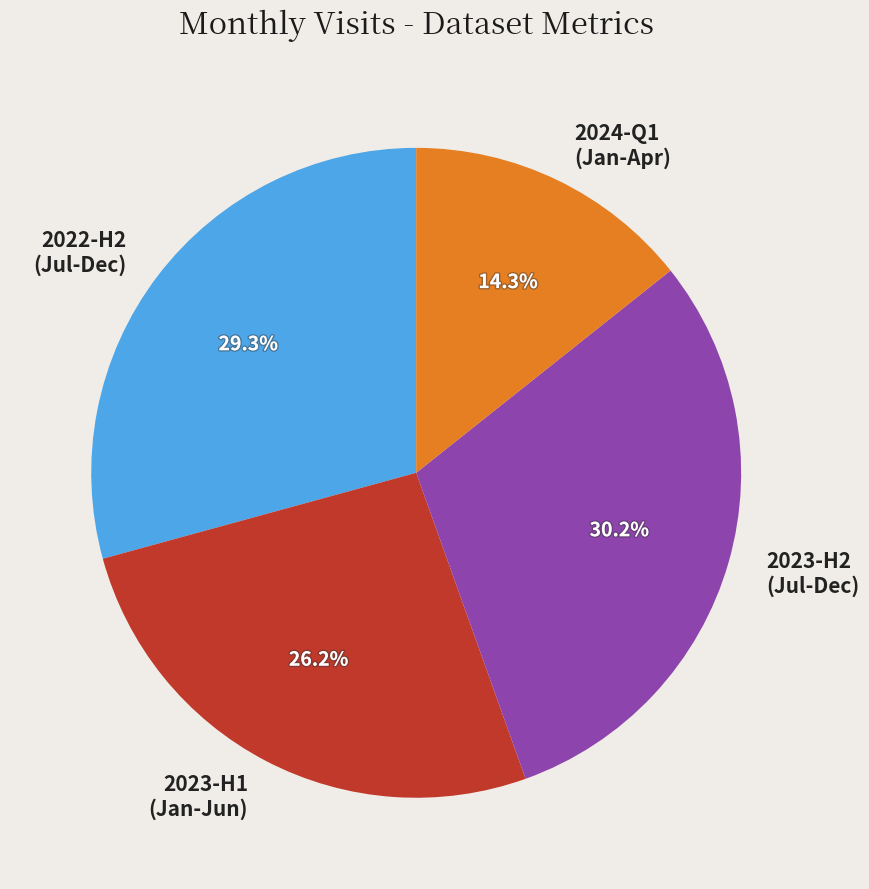

Rank the categories by value from highest to lowest.

2023-H2 (Jul-Dec), 2022-H2 (Jul-Dec), 2023-H1 (Jan-Jun), 2024-Q1 (Jan-Apr)